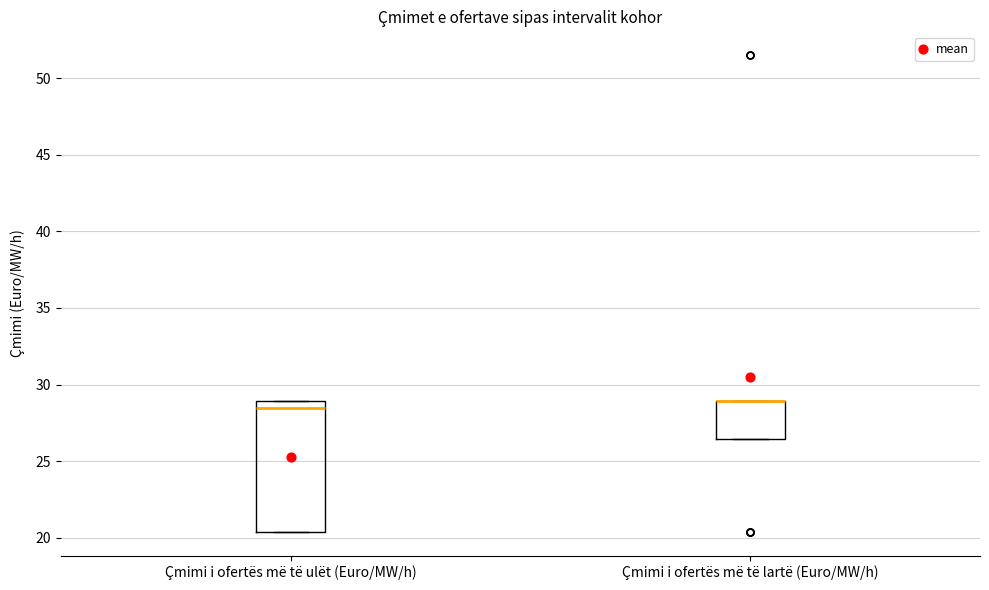

Reading left to right, transcribe this box plot: for each box, give where its median line is, the range the box spans, and where its two whiskers end, as read against the y-axis. The values are not printed on the chart, so give them approximately, as read against the axis.

Çmimi i ofertës më të ulët (Euro/MW/h): median 28.5, box 20.5 to 29.0, whiskers 20.5 to 29.0
Çmimi i ofertës më të lartë (Euro/MW/h): median 29.0 (drawn on the box's upper edge), box 26.5 to 29.0, whiskers 26.5 to 29.0